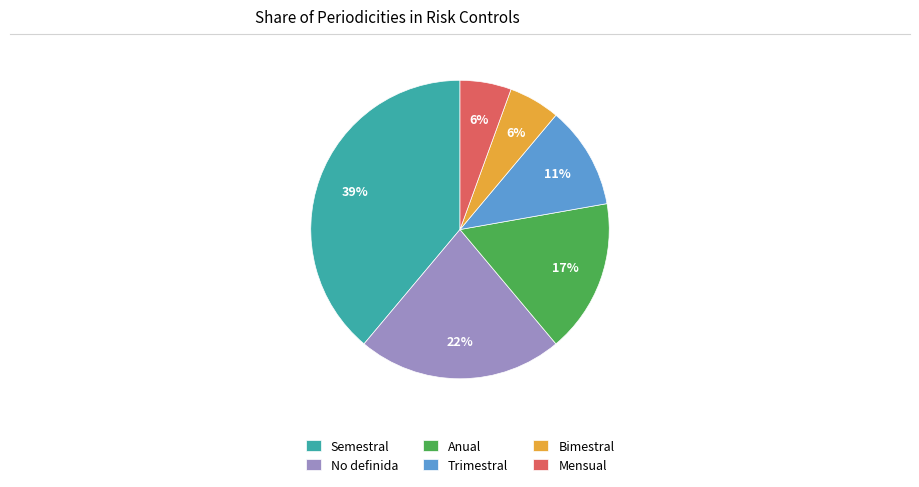

To the nearest percent, what is the difference between the largest and smallest slice percentages?

33%